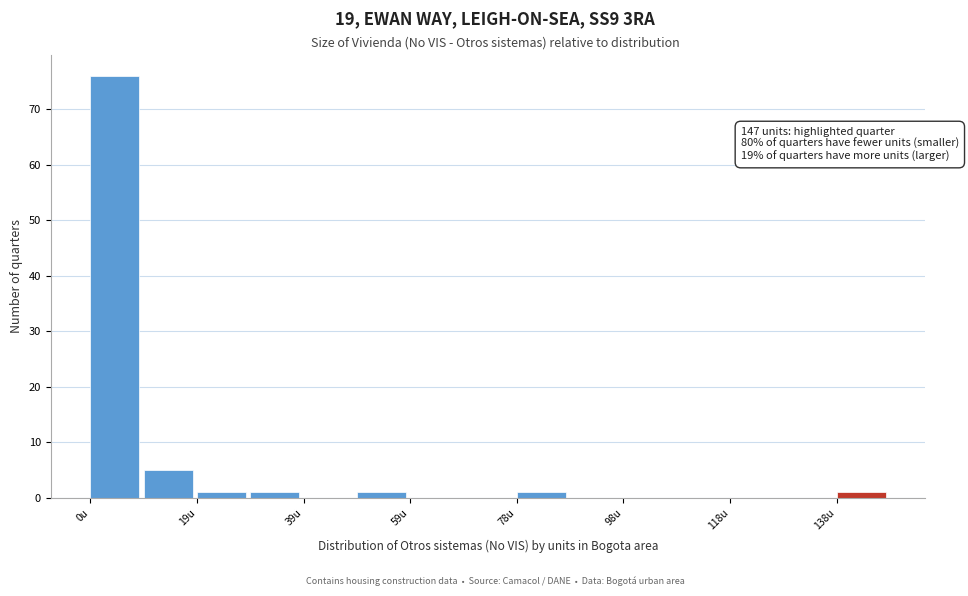

Over which range of the x-axis is the bar tallest?

0 to 10